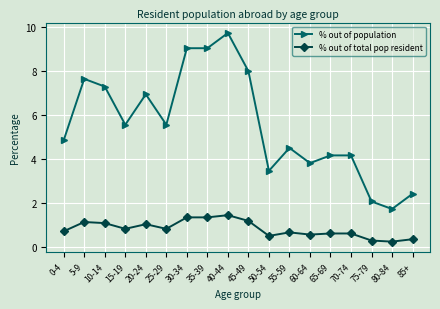

What is the average value of the % out of population series?

5.6